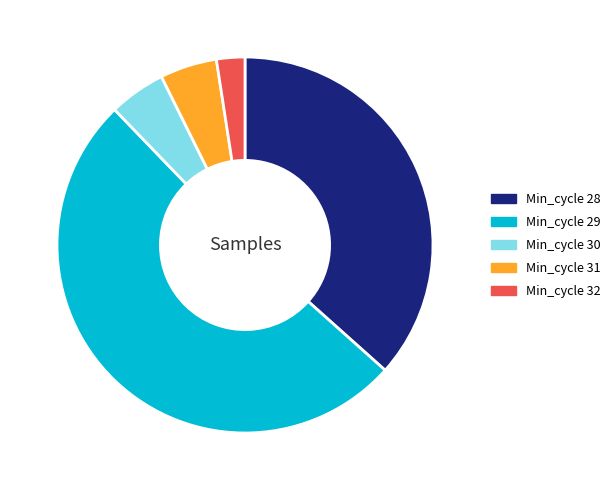

Is there a majority slice in this chart?

Yes